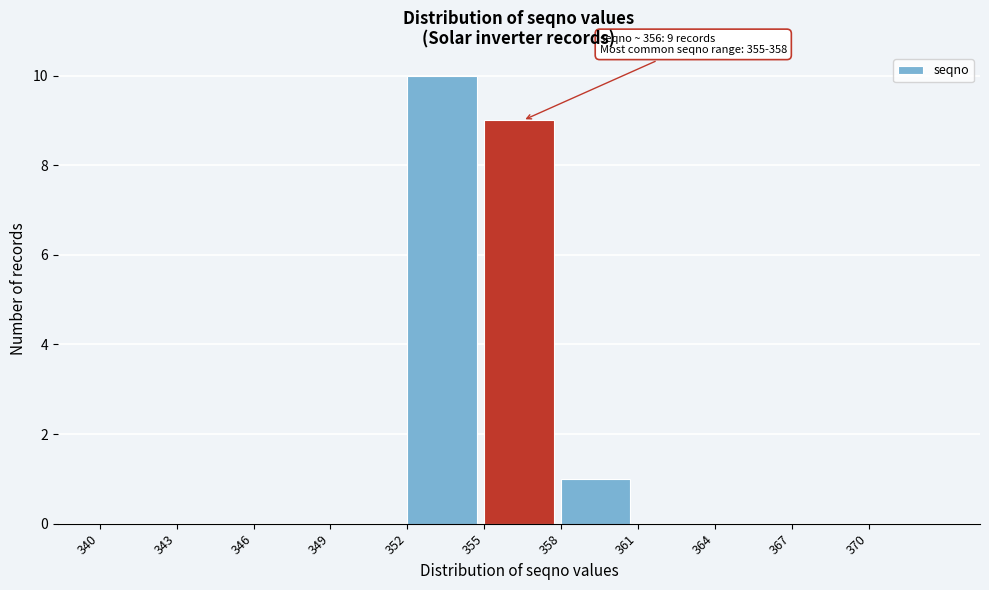

Over which range of the x-axis is the bar tallest?

352 to 355